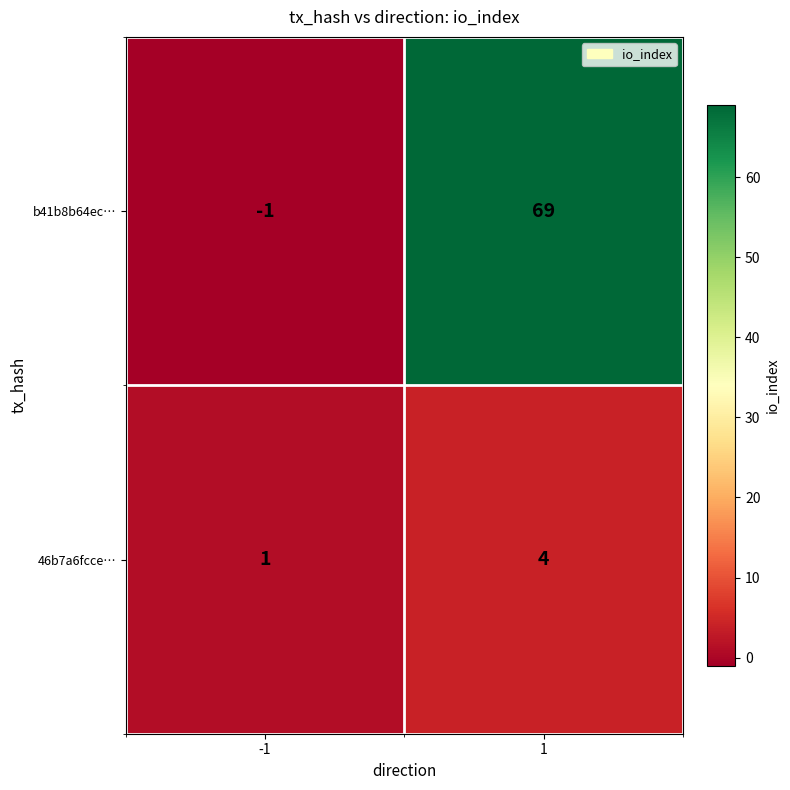

The 46b7a6fcce… series shows 4 at 1. True or false?

True